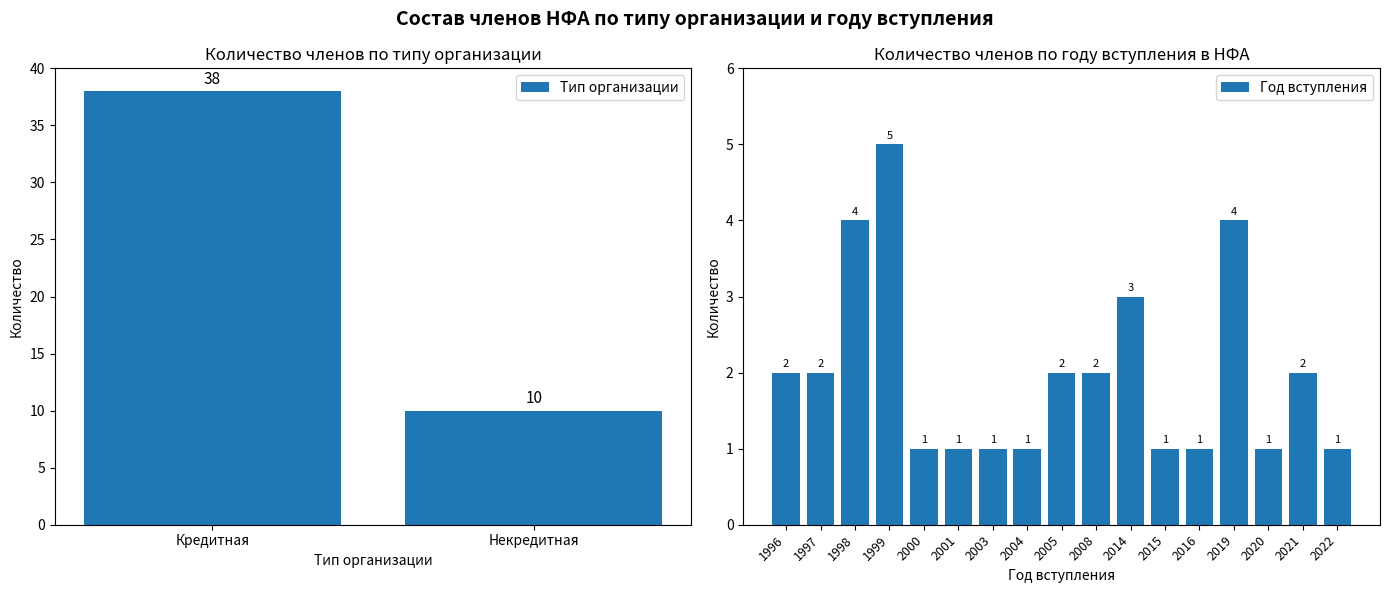

What position from the left is Некредитная?

2